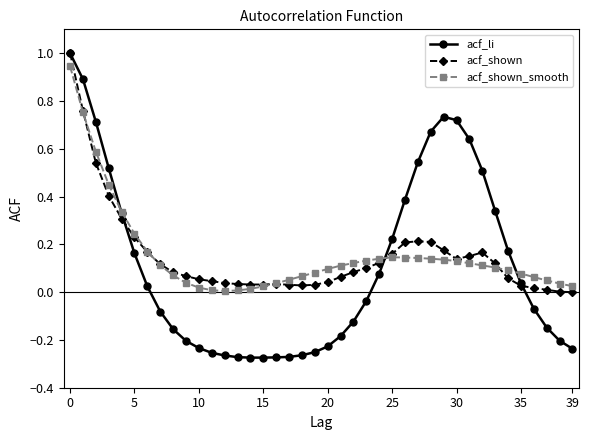

What is the greatest value displayed?

1.0